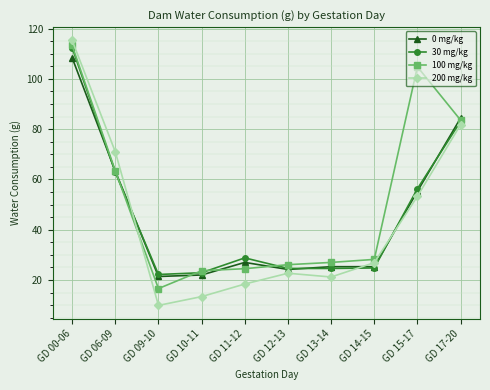

What are all the series names shown in the legend?

0 mg/kg, 30 mg/kg, 100 mg/kg, 200 mg/kg